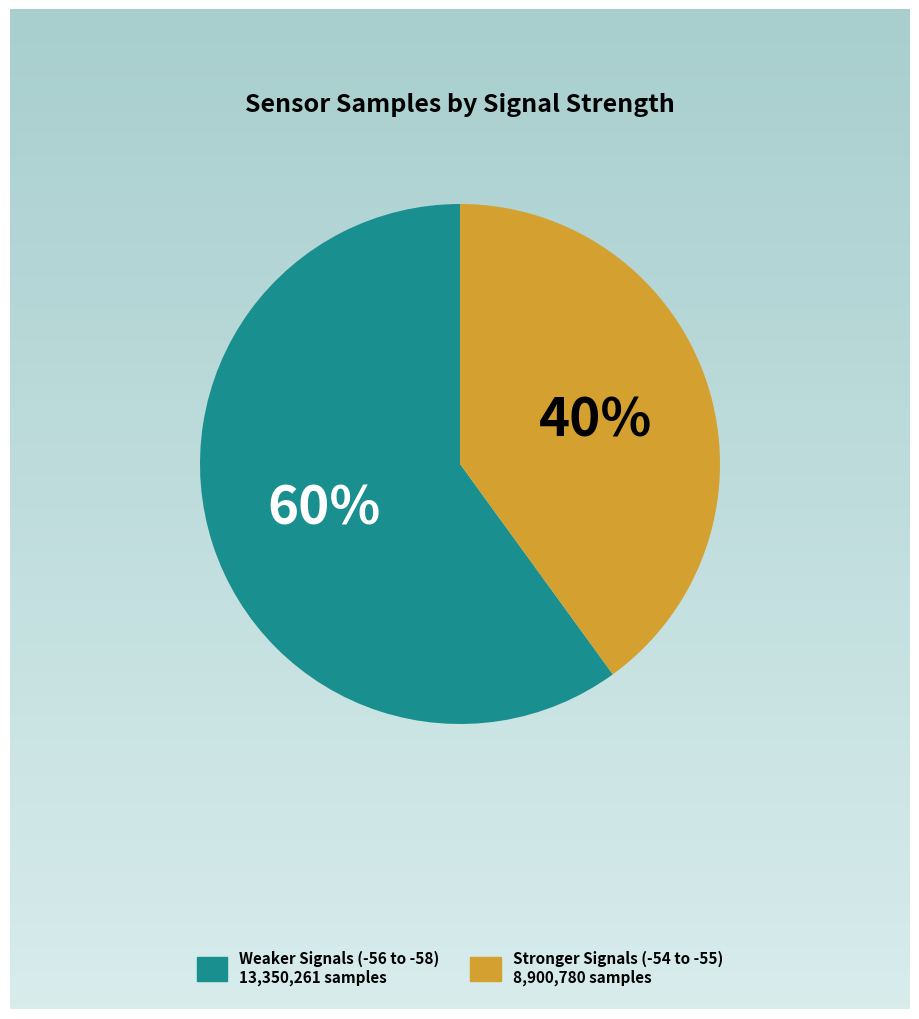

Does Weaker Signals (-56 to -58) 13,350,261 samples represent more than half of the total?

Yes